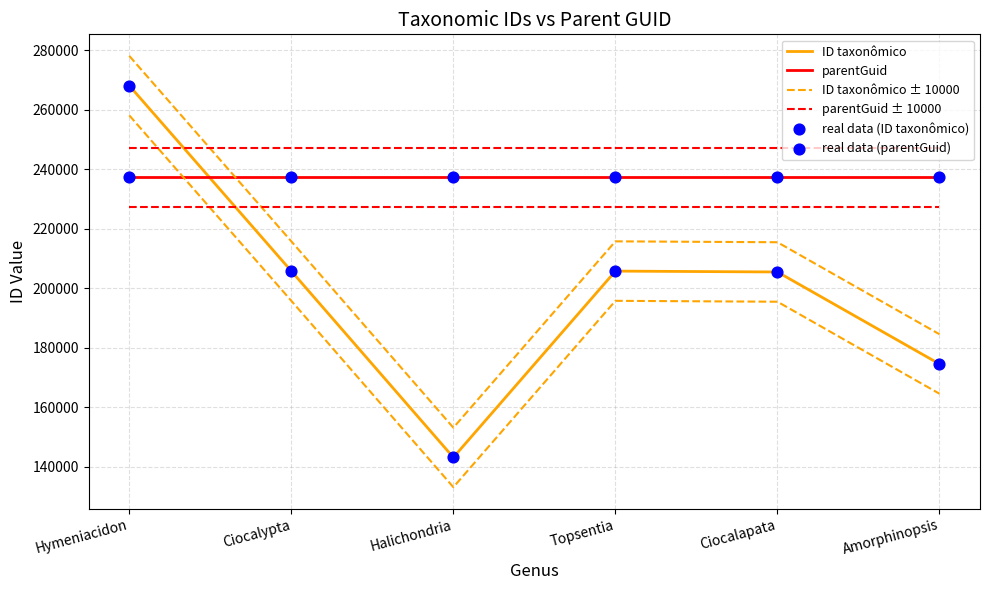

At how many categories does at least one series exceed 181491?

6